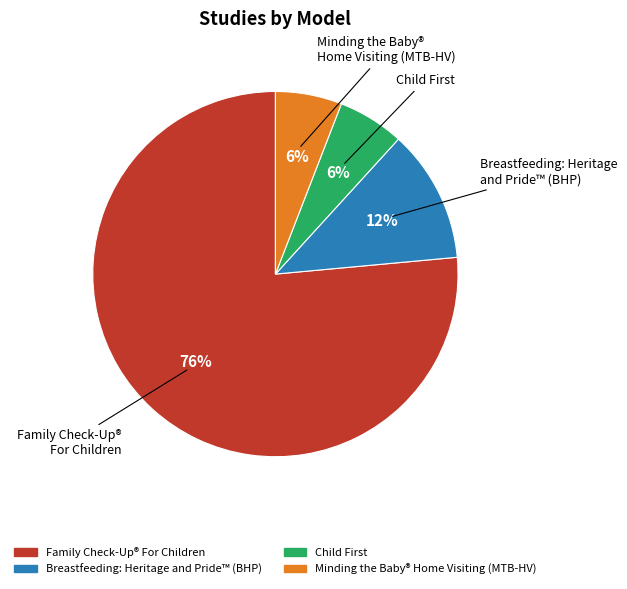

Does any single category account for the majority?

Yes